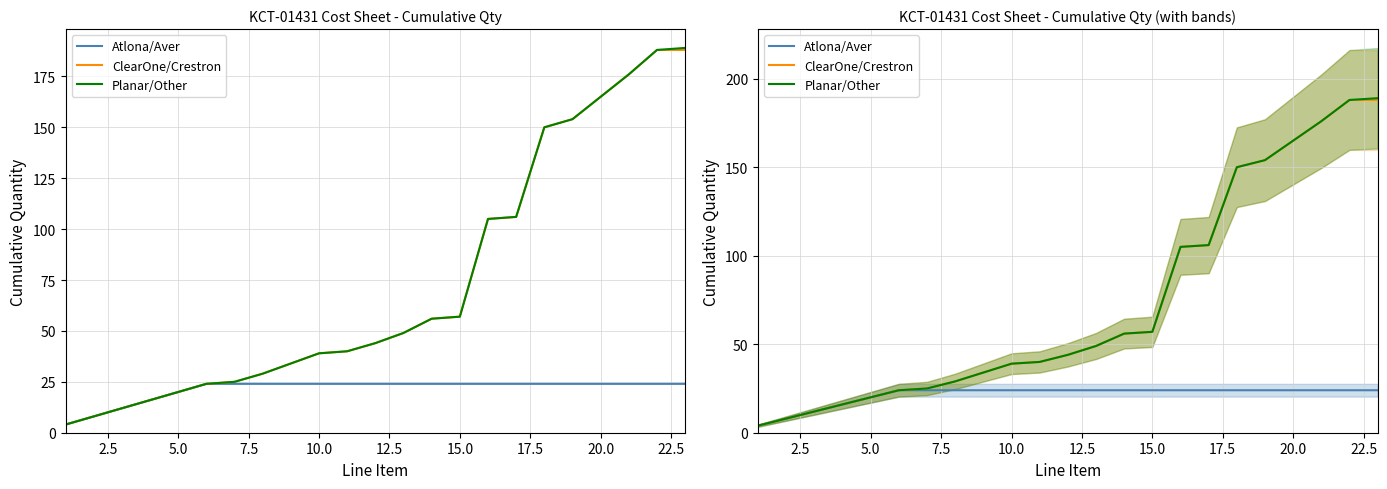

Which series has the largest total across all categories?

Planar/Other